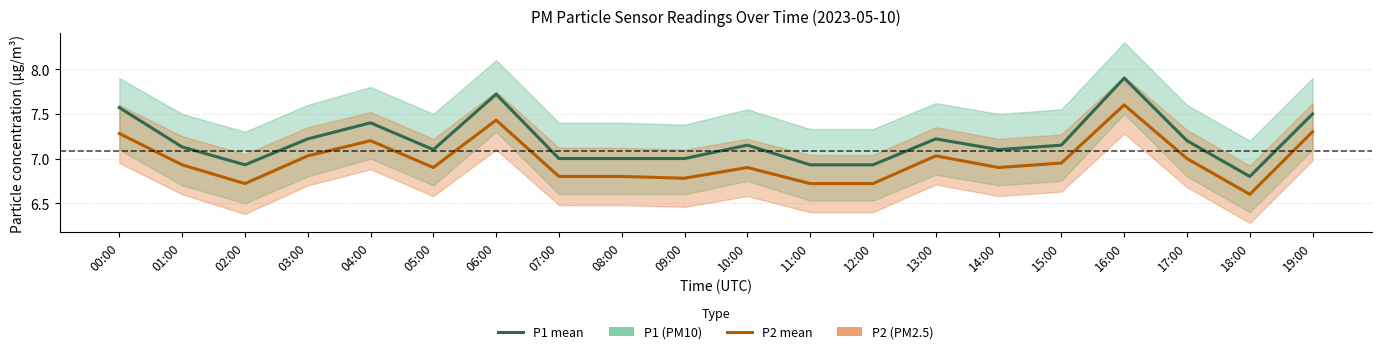

List the labels in order of P1 value, largest first.

16:00, 06:00, 00:00, 19:00, 04:00, 03:00, 13:00, 17:00, 10:00, 15:00, 01:00, 05:00, 14:00, 07:00, 08:00, 09:00, 02:00, 11:00, 12:00, 18:00